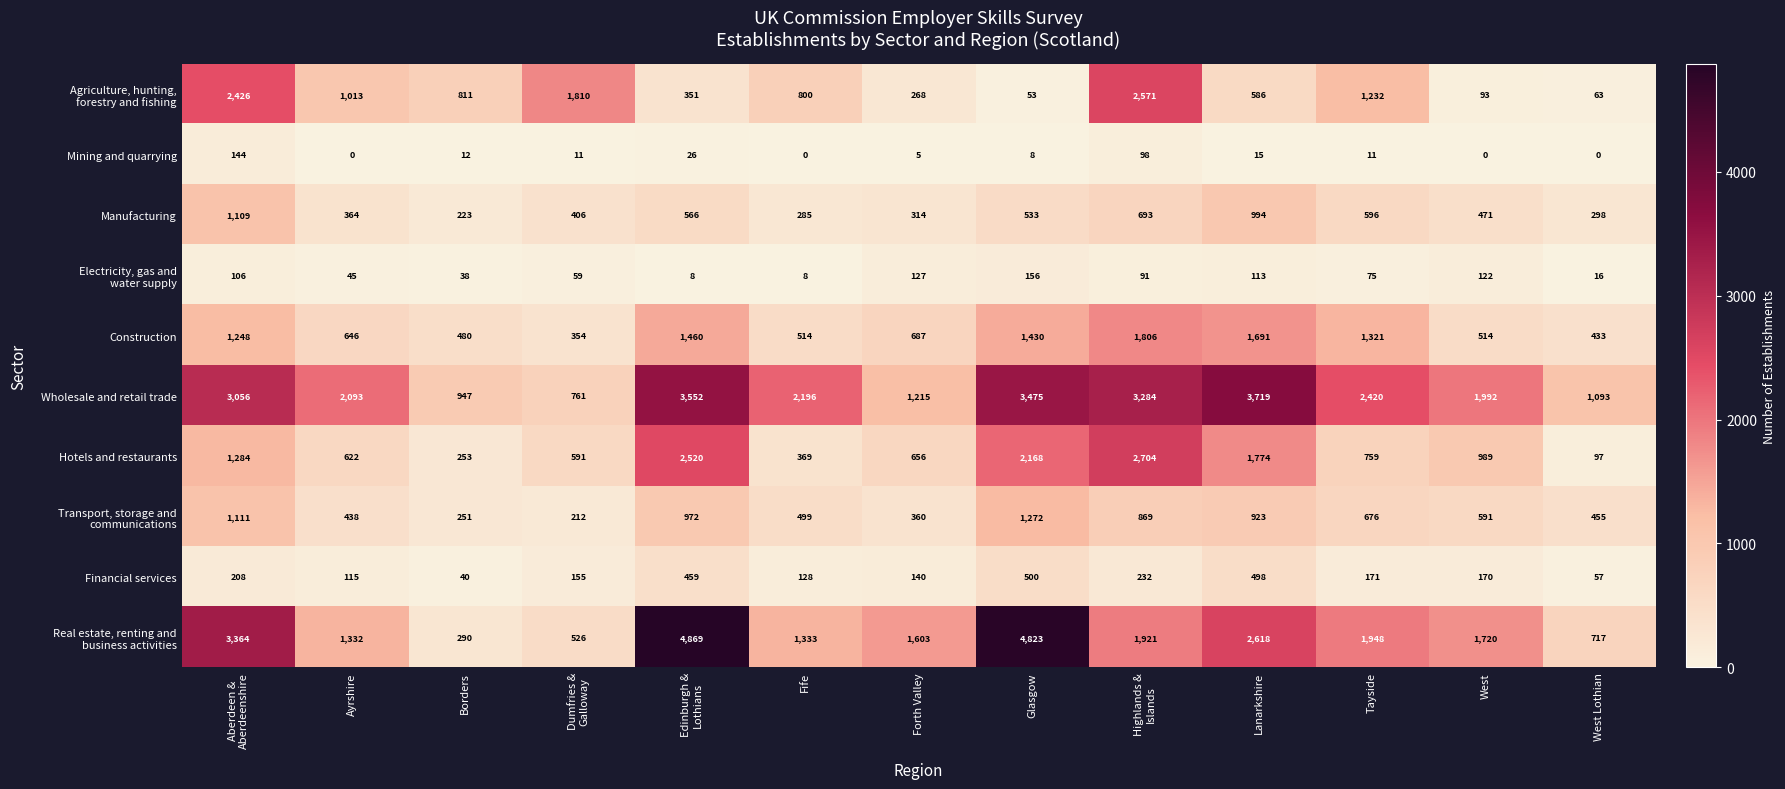

Which series changed the most between Fife and West Lothian?

Wholesale and retail trade